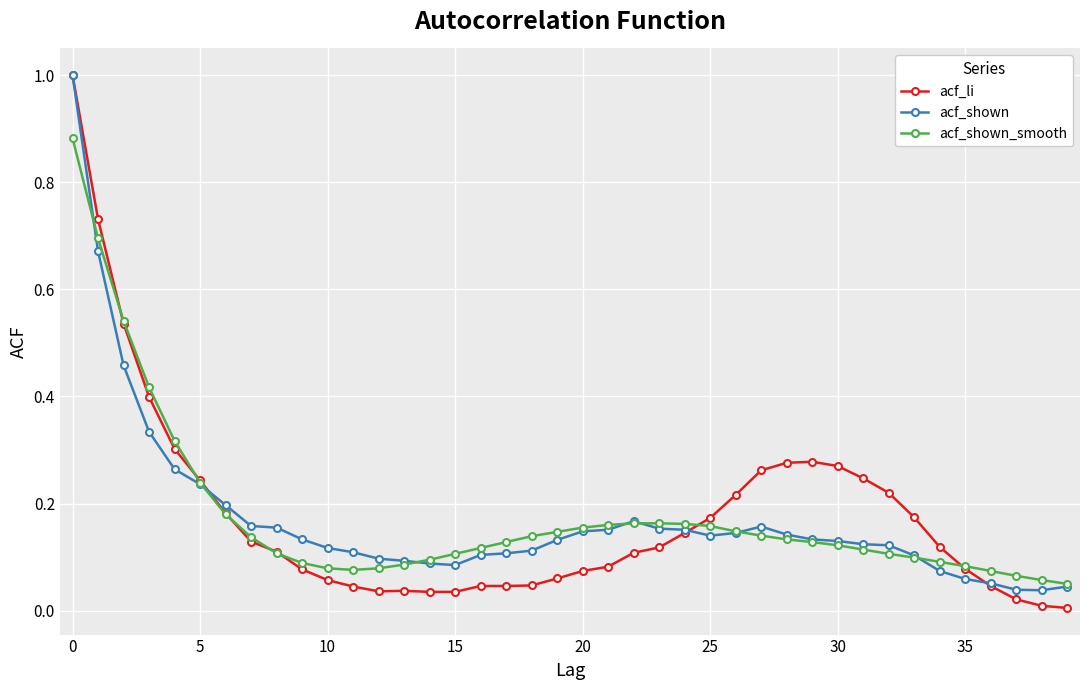

Which series has the largest range (max minus min)?

acf_li